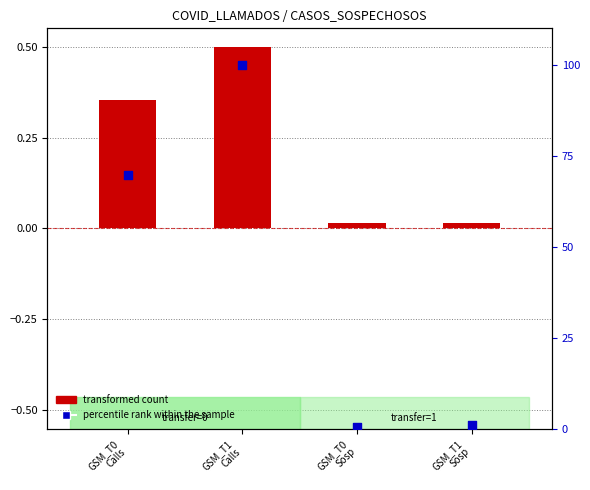

Is the value of transformed count at GSM_T0
Calls greater than the value of percentile rank within the sample at GSM_T1
Calls?

No